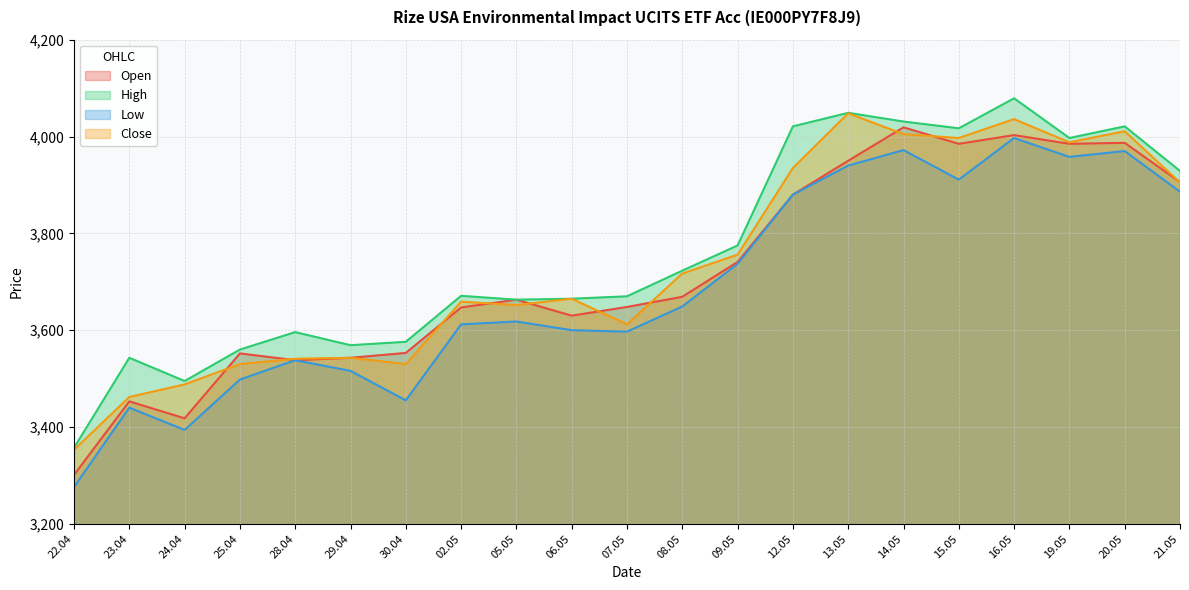

The Open series shows 3669 at 08.05. True or false?

True